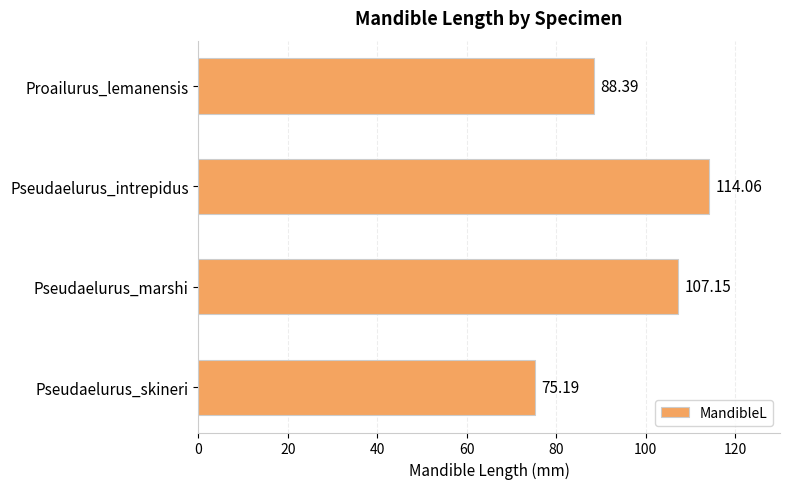

At which category does the chart reach its peak across all series?

Pseudaelurus_intrepidus